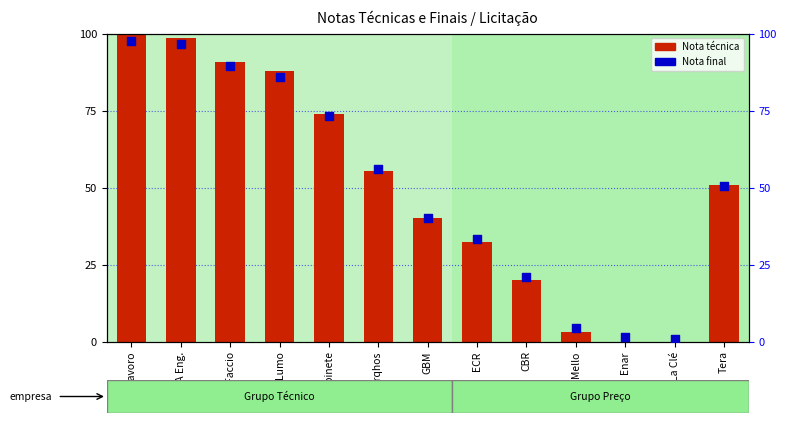

Which series has the widest spread of Y values?

Nota técnica